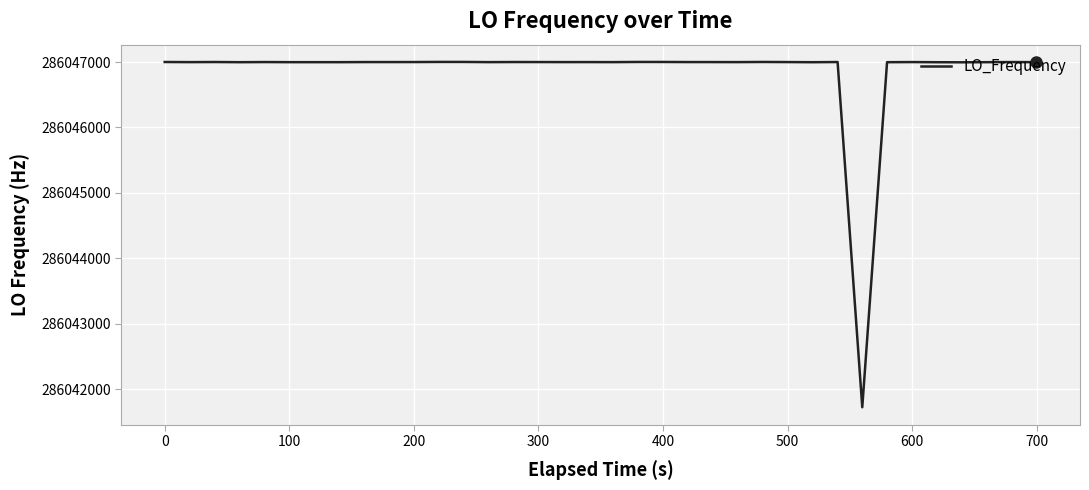

What is the maximum value shown in the chart?

286047001.1